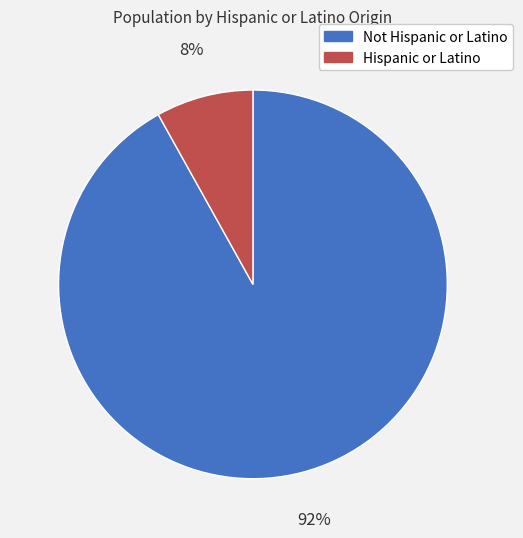

The Hispanic or Latino slice represents 8% of the pie. True or false?

True